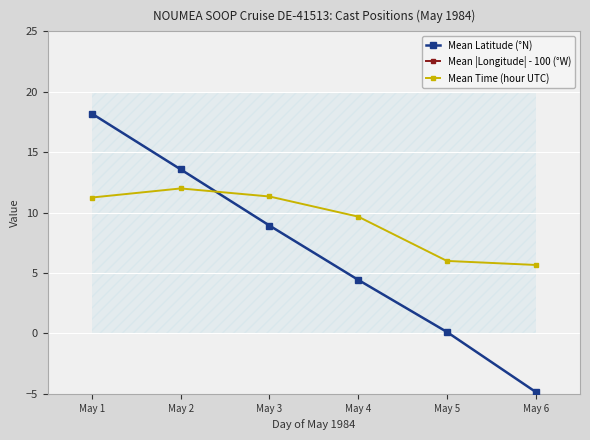

Is it true that Mean Latitude (°N) equals -7.9 at May 6?

False